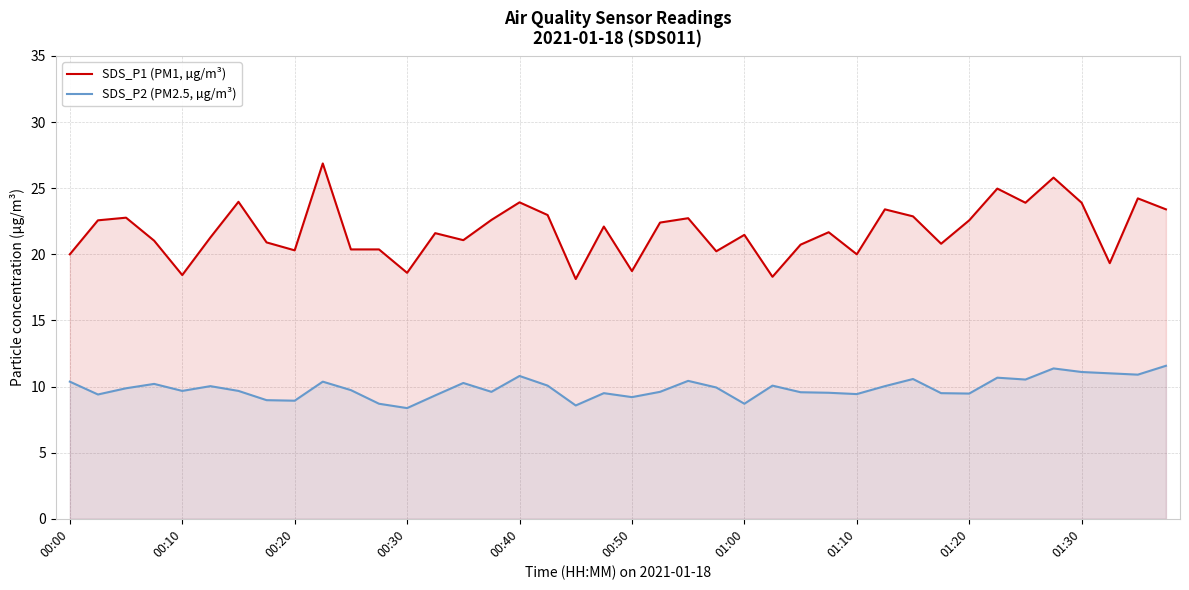

Which series has the largest total across all categories?

SDS_P1 (PM1, µg/m³)